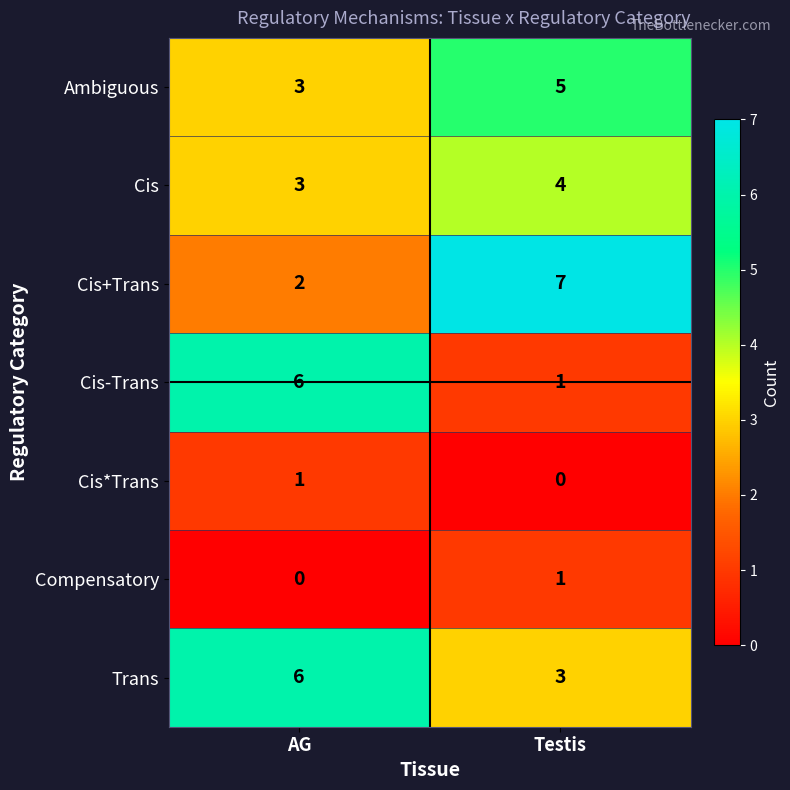

What value does the Cis-Trans series have at AG?

6